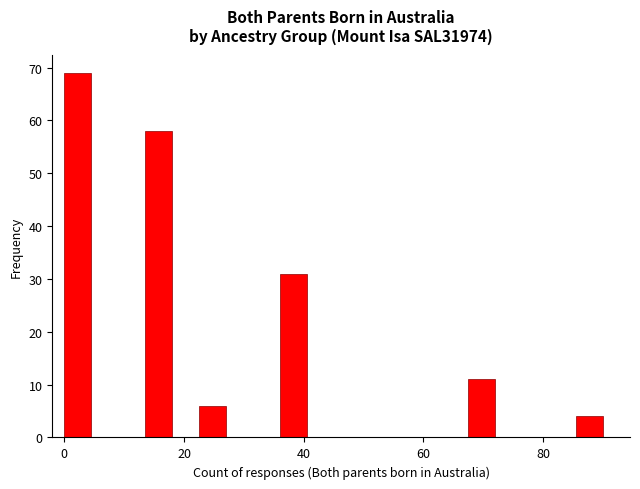

Read against the x-axis, roughly where is the centre of the tallest bar?

2